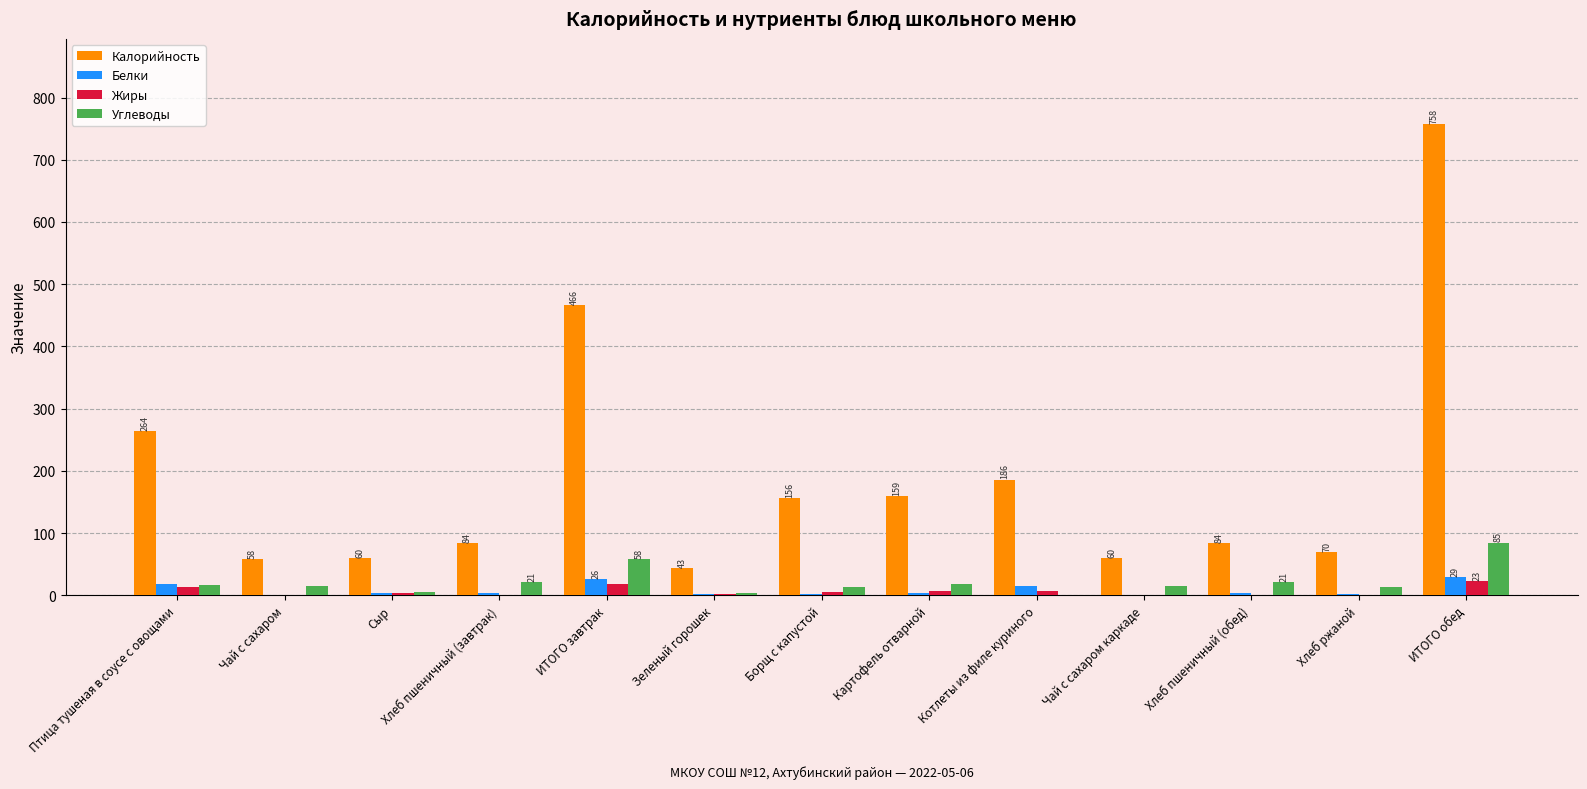

The Калорийность series shows 60.0 at Сыр. True or false?

True